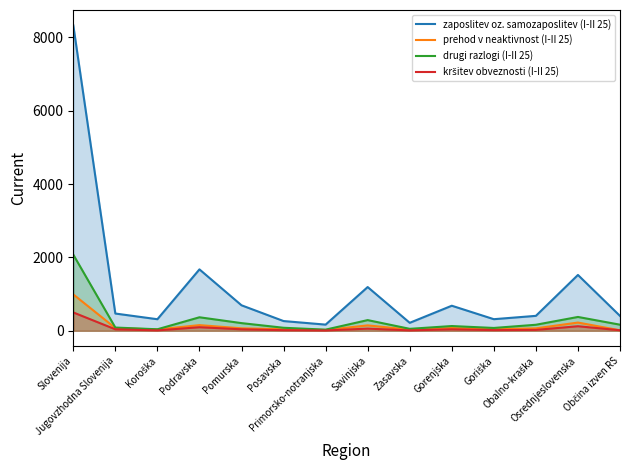

True or false: kršitev obveznosti (I-II 25) and drugi razlogi (I-II 25) intersect in this chart.

False